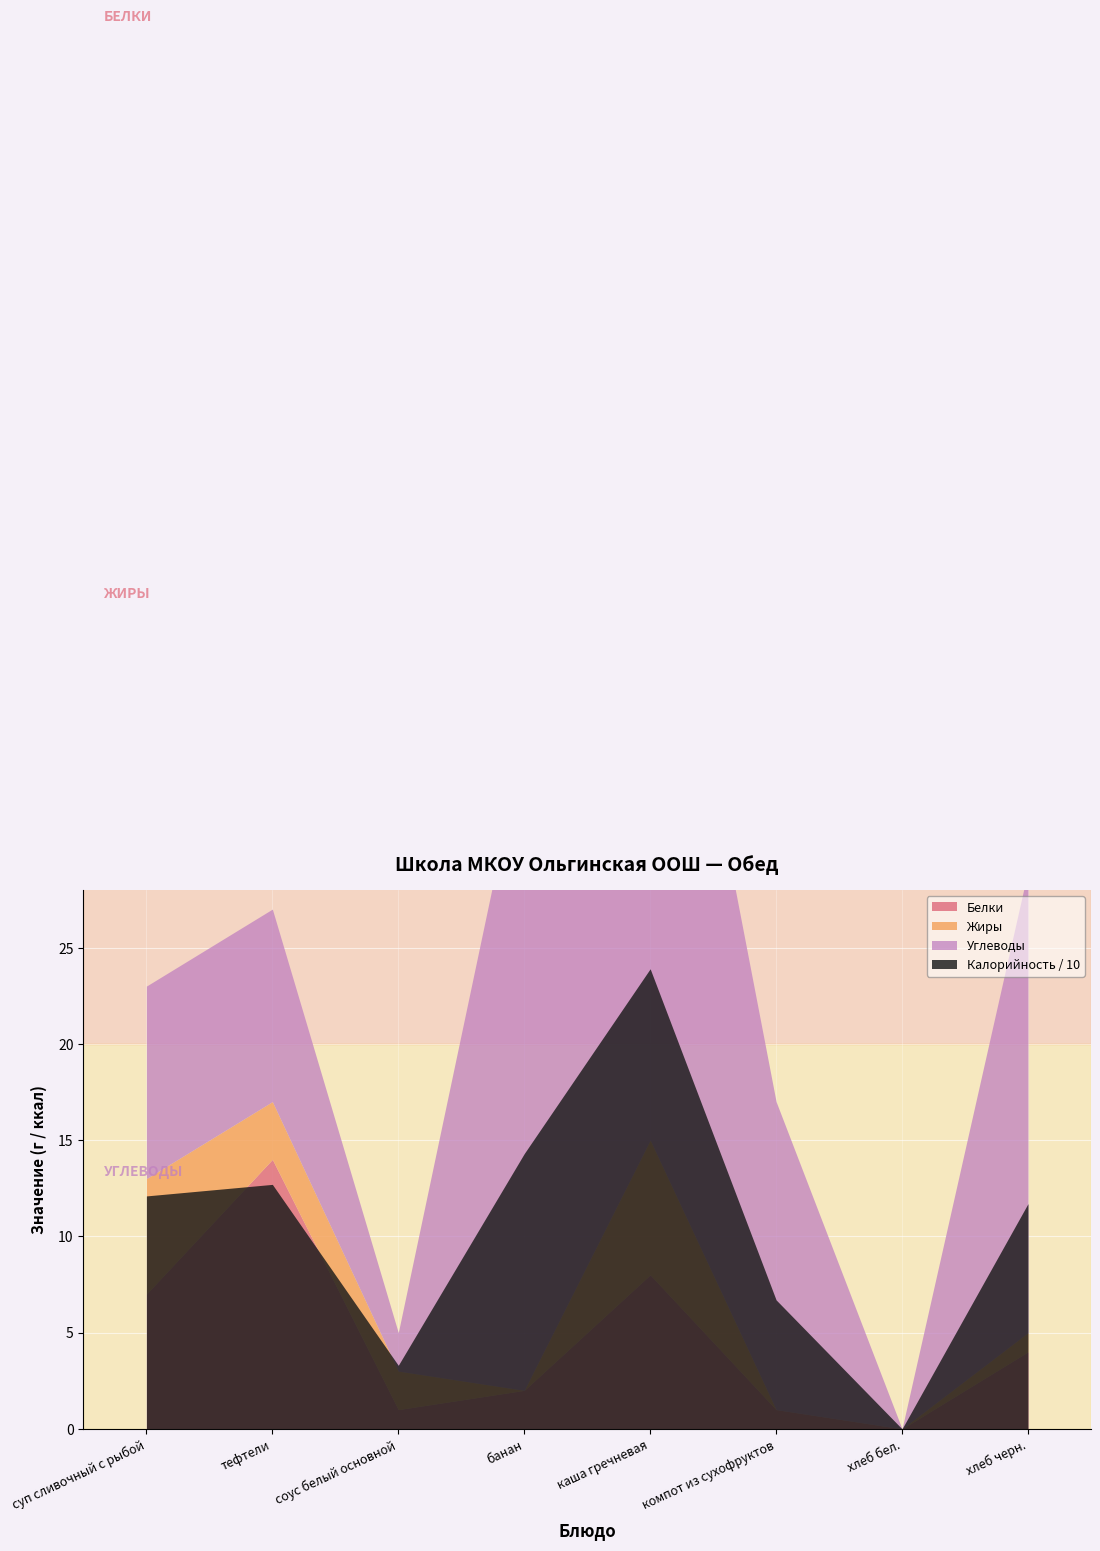

True or false: Жиры has more than 2 interior local peaks.

False